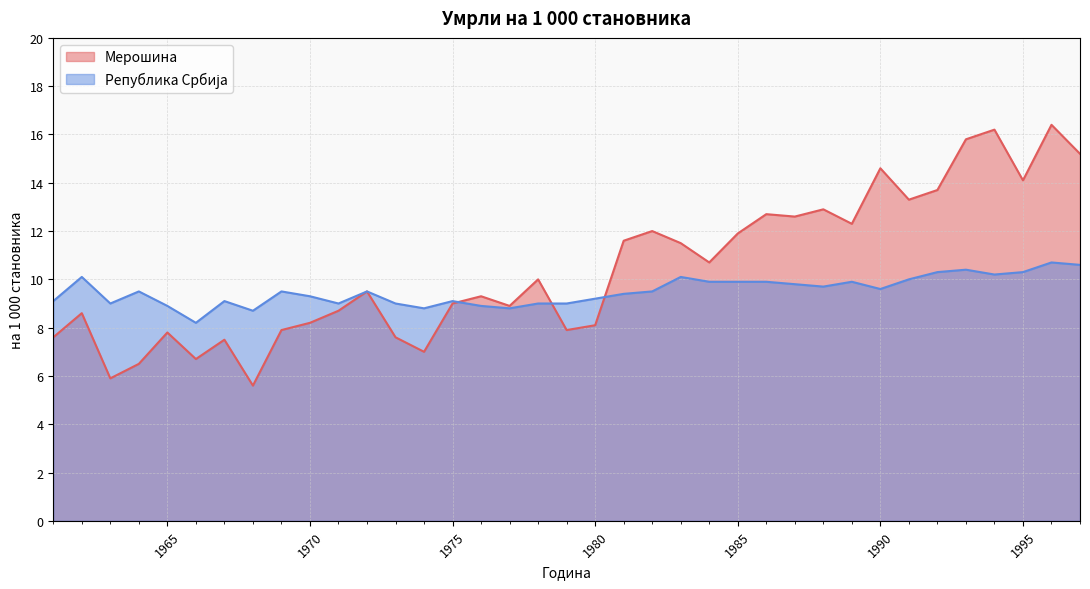

Which category has the highest value in the Мерошина series?

1996